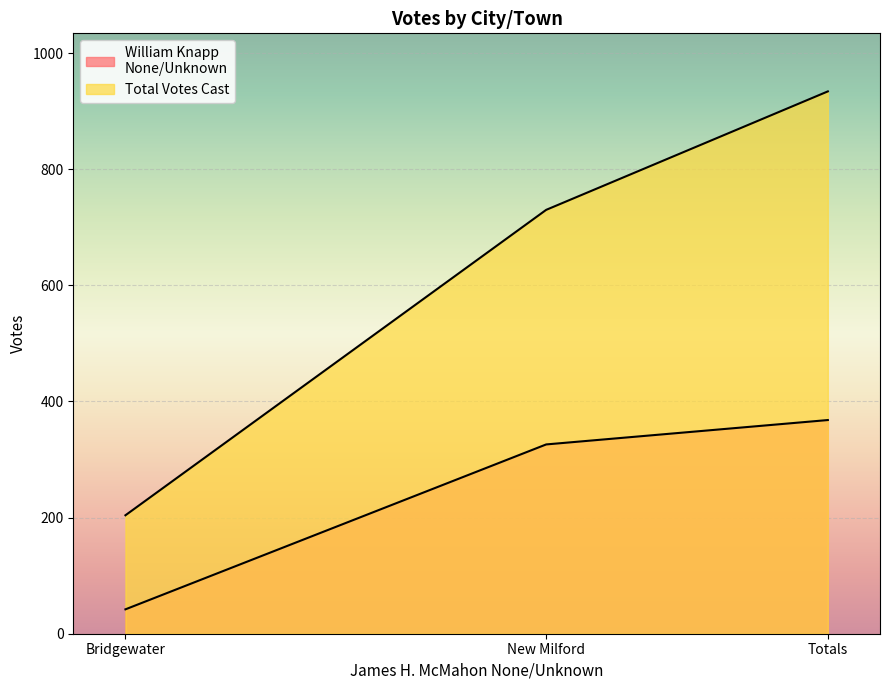

Rank the series by their average value, from highest to lowest.

Total Votes Cast, William Knapp
None/Unknown